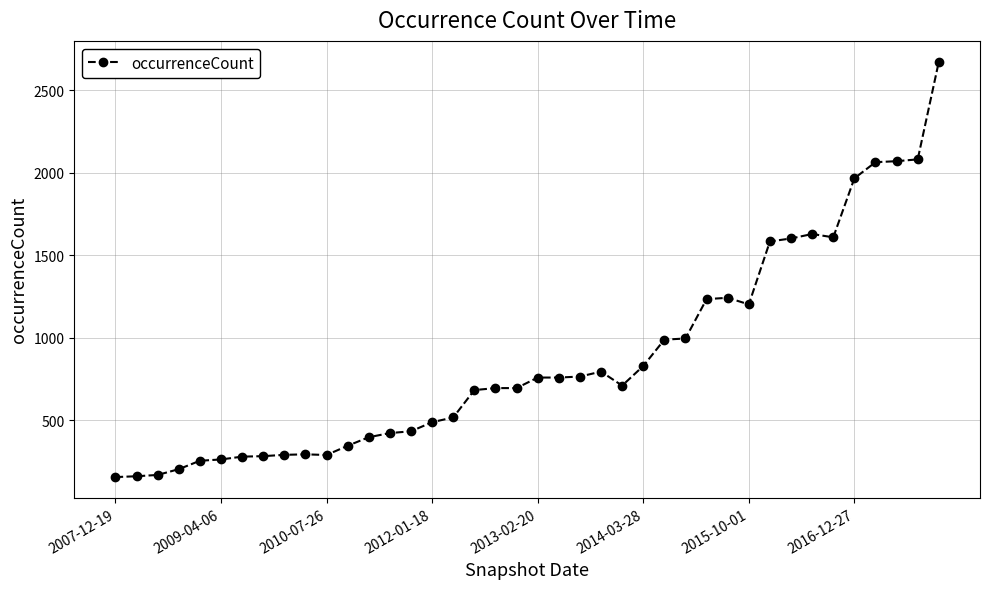

What is the value of the 18th point from the left?

682